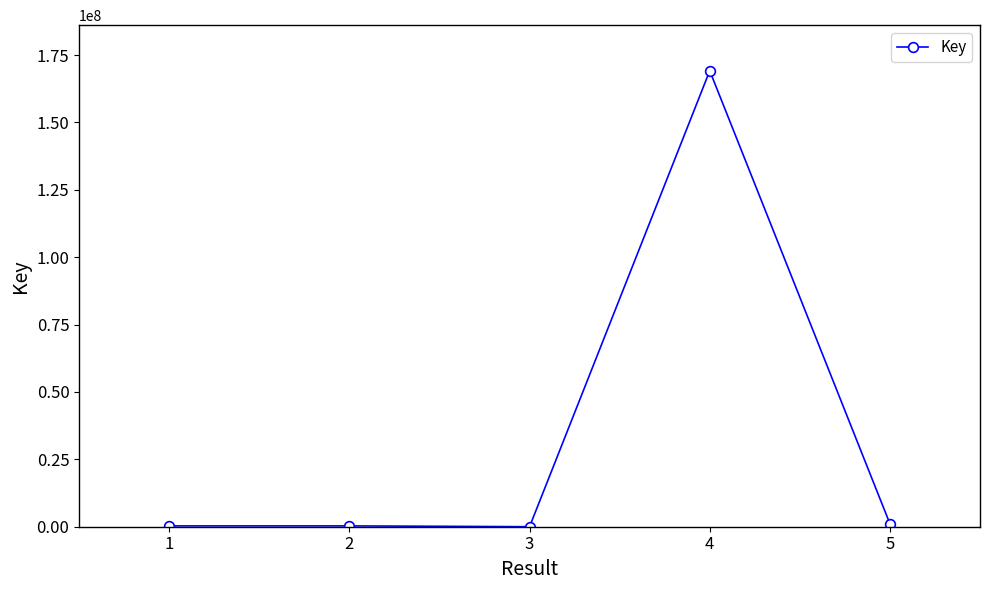

The value at 4 is 82878525. True or false?

False